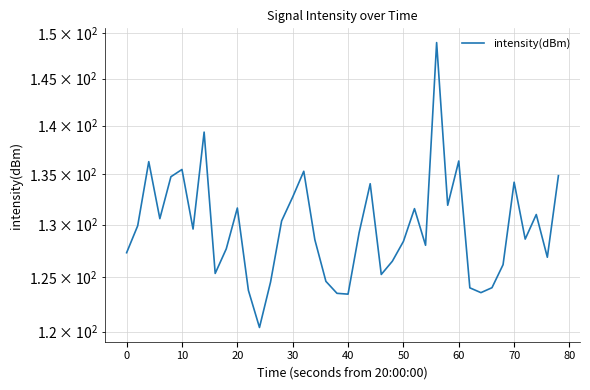

True or false: the data shows 233.1 at 29.

False